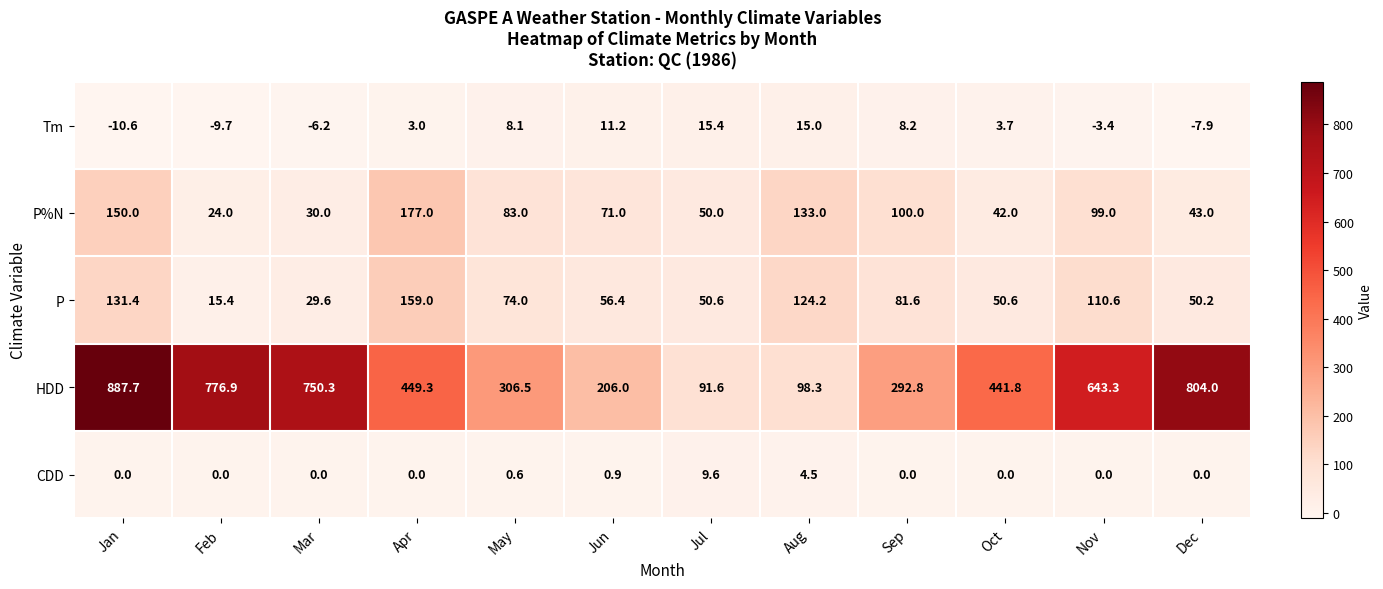

Rank the series by their maximum value, from highest to lowest.

HDD, P%N, P, Tm, CDD